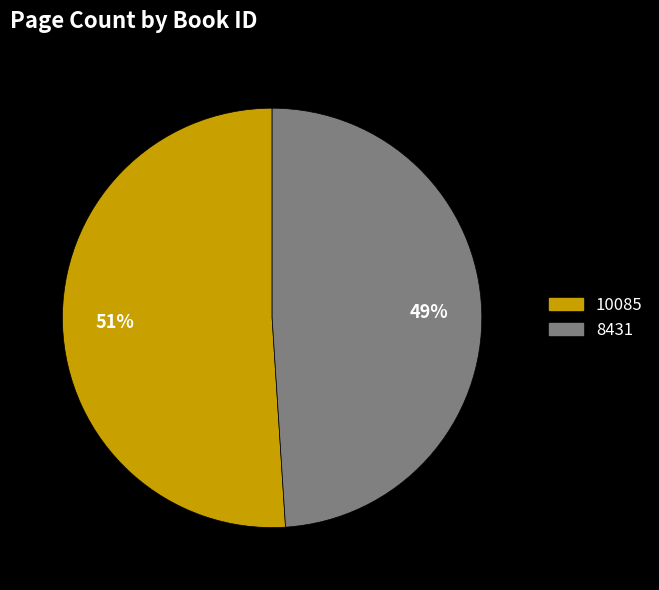

Is there any slice that represents more than half of the pie?

Yes